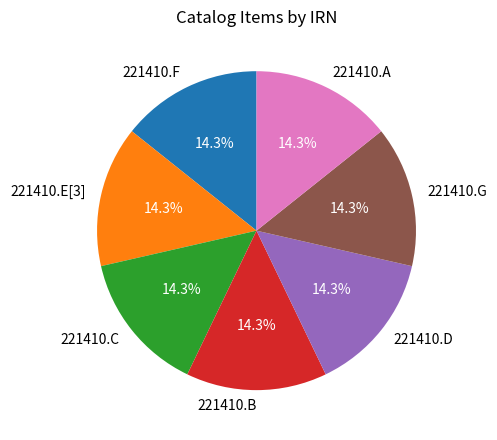

The 221410.D slice represents 7% of the pie. True or false?

False